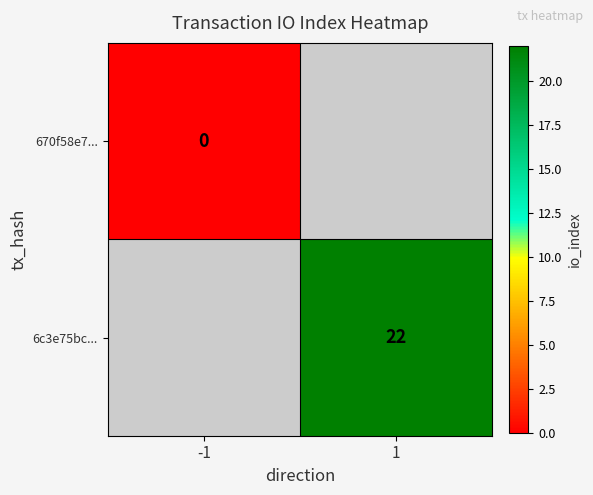

At how many categories does at least one series exceed 5?

1